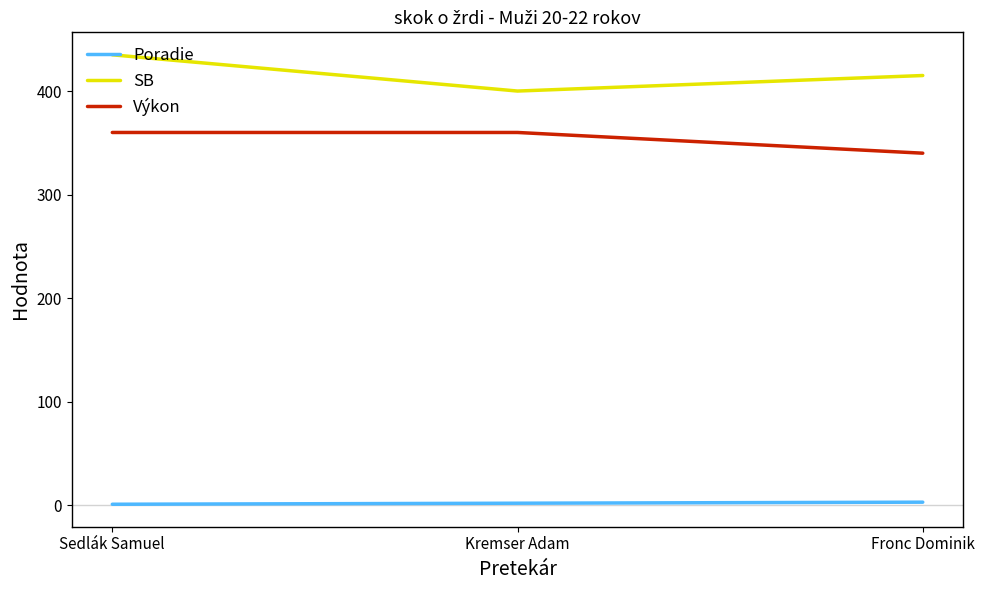

Is the value of SB at Sedlák Samuel greater than the value of Výkon at Kremser Adam?

Yes